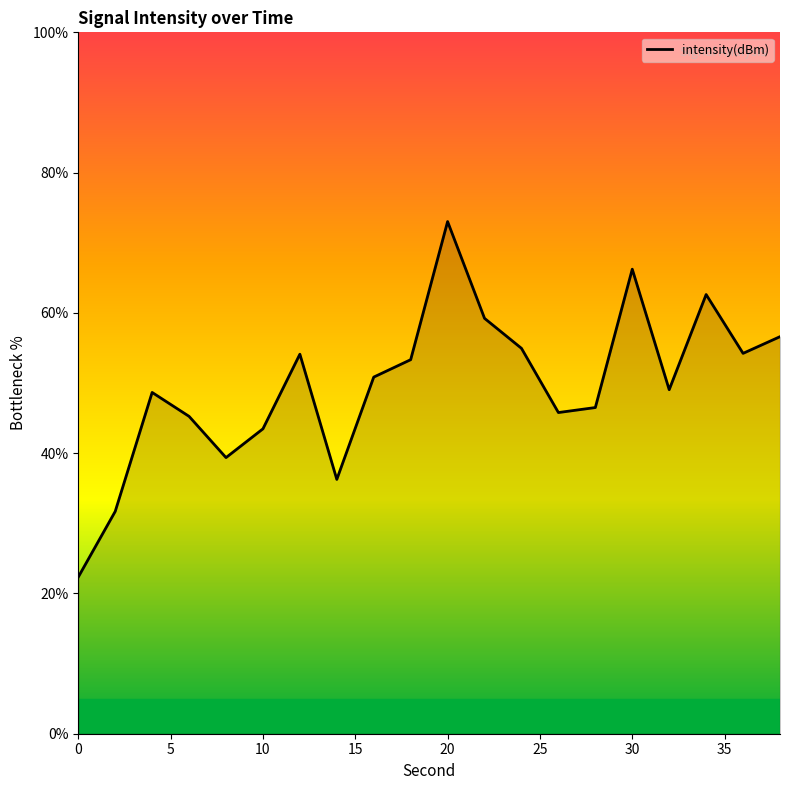

How many lines are shown in the chart?

1